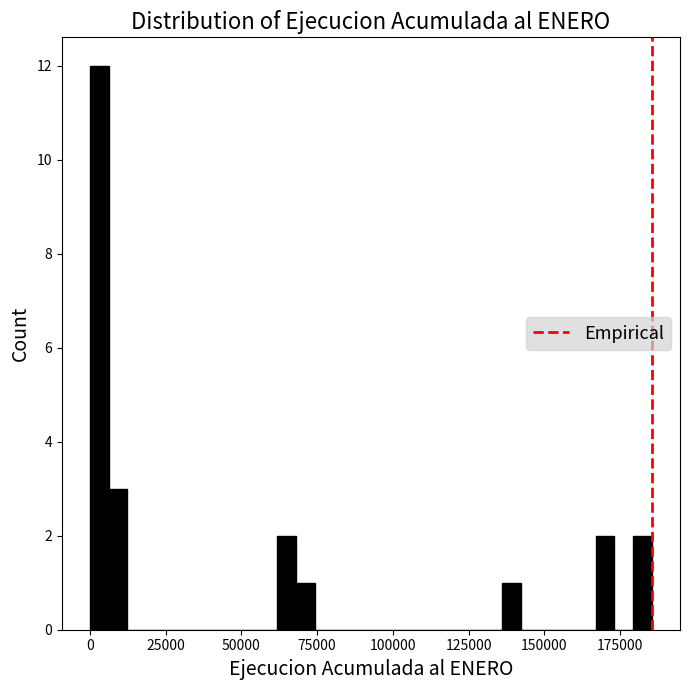

Read against the x-axis, roughly where is the centre of the tallest bar?

5000